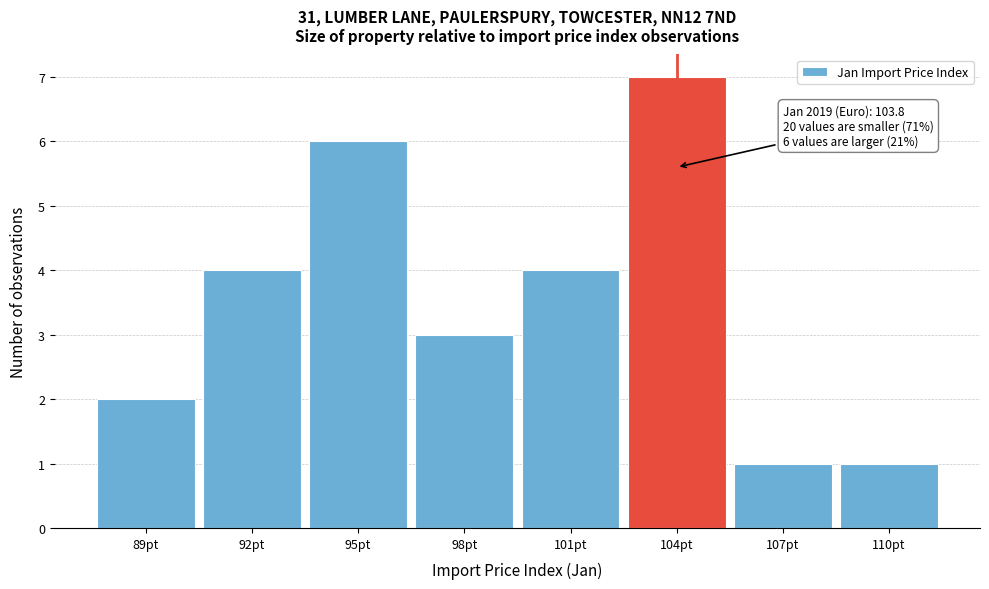

Reading right to left, list all the values displayed in this chart.

110pt=1	107pt=1	104pt=7	101pt=4	98pt=3	95pt=6	92pt=4	89pt=2